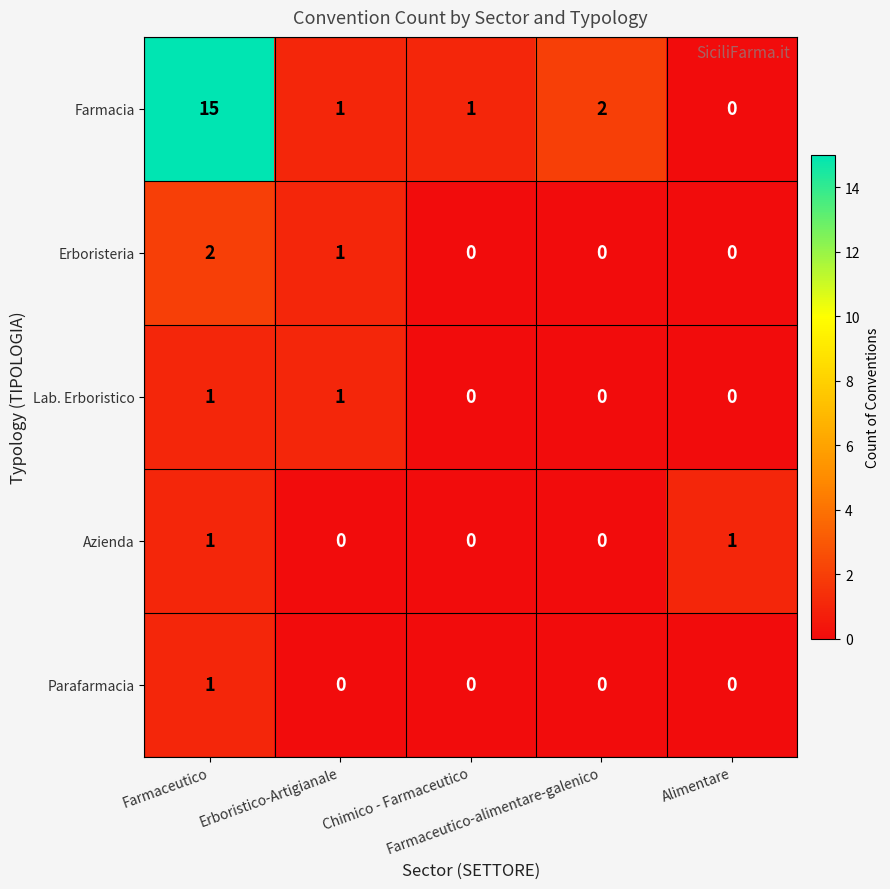

What is the total value across all series at Chimico - Farmaceutico?

1